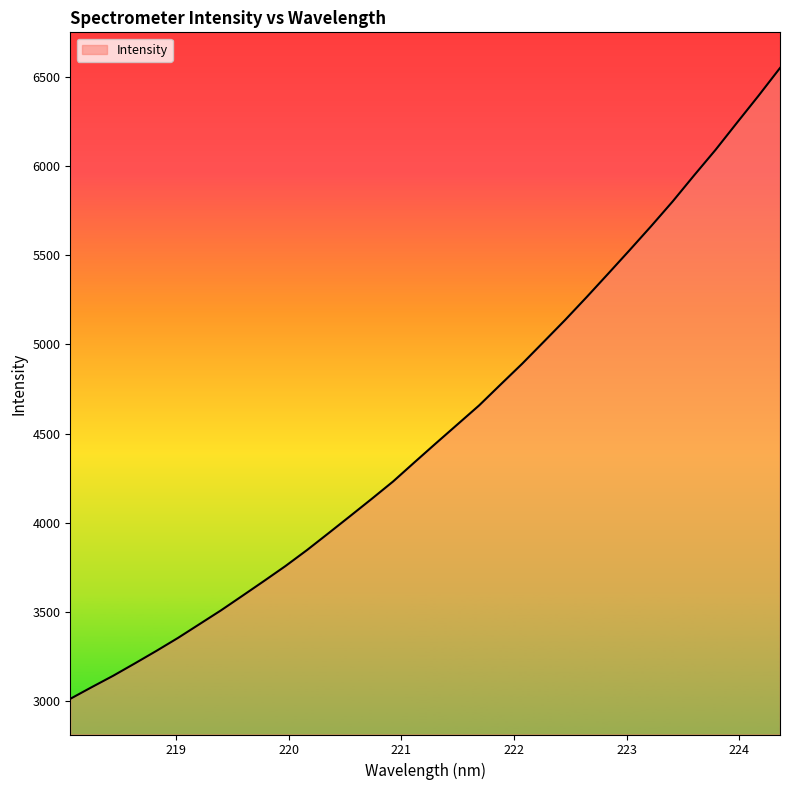

What is the smallest value displayed?

3013.5